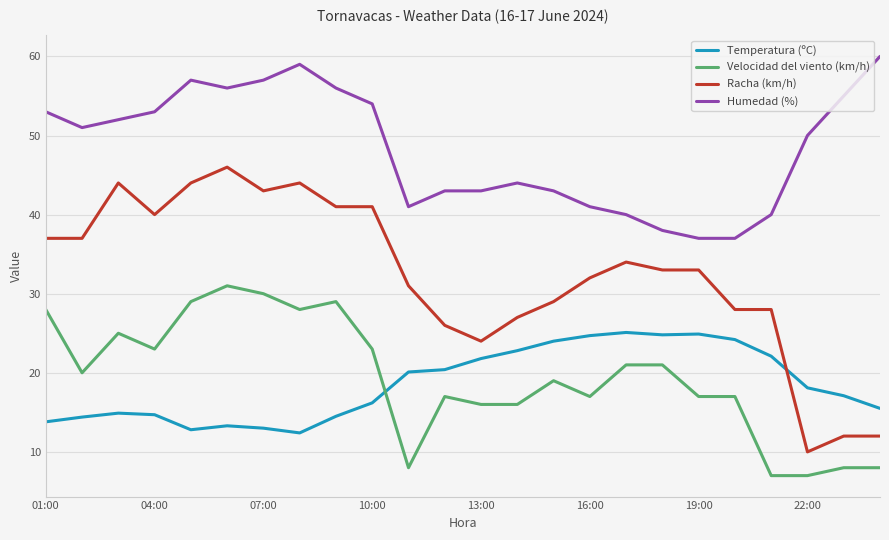

At how many categories does at least one series exceed 39?

21